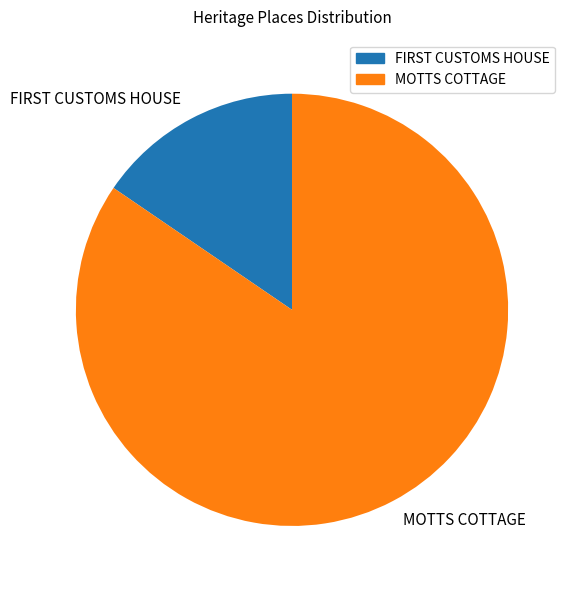

What is the smallest slice in the pie chart?

FIRST CUSTOMS HOUSE